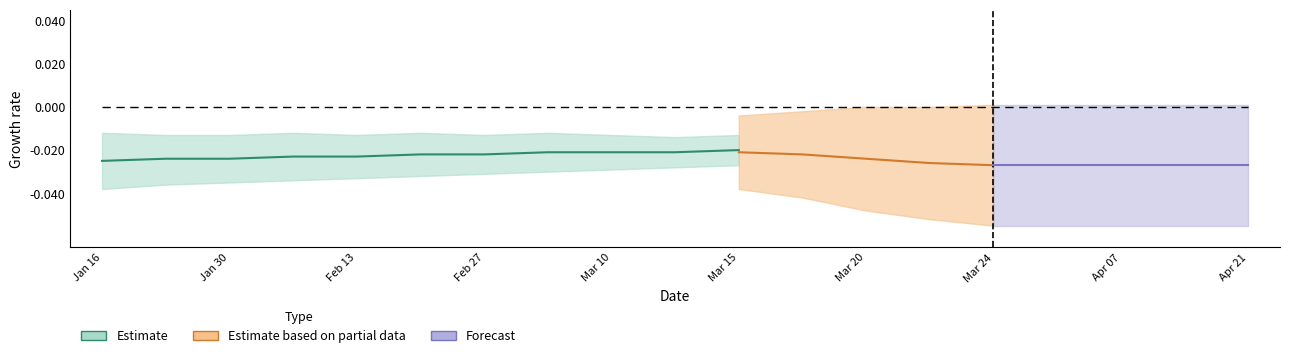

How many data points does each series have?

11